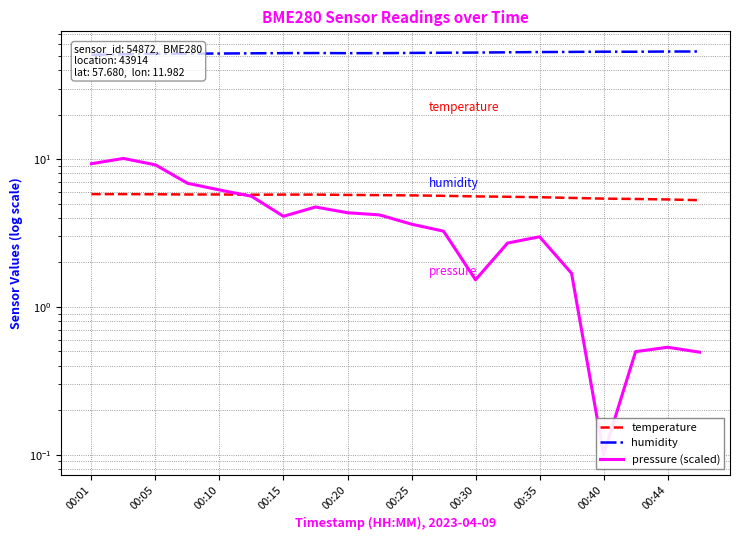

Which has a higher value, 17 or 00:10?

00:10